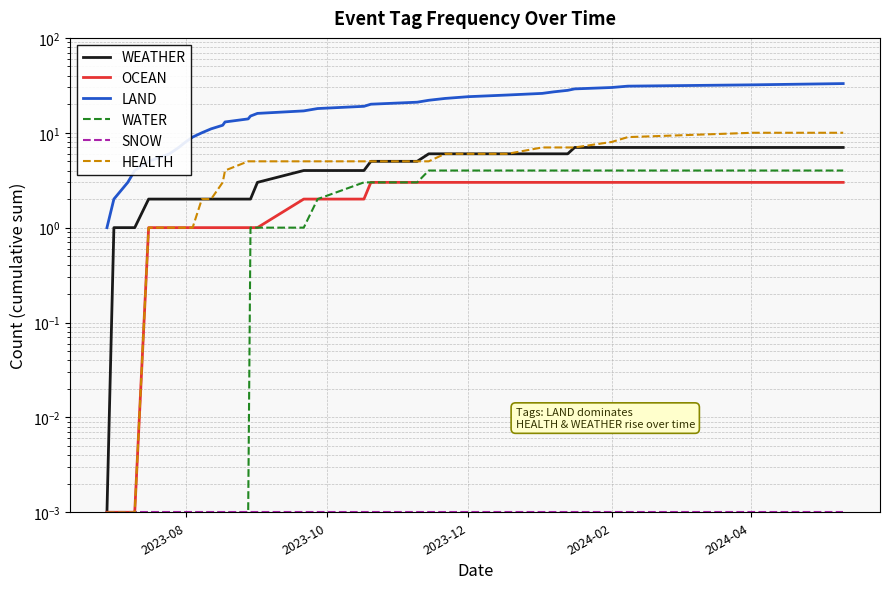

Count the number of data series in this chart.

6